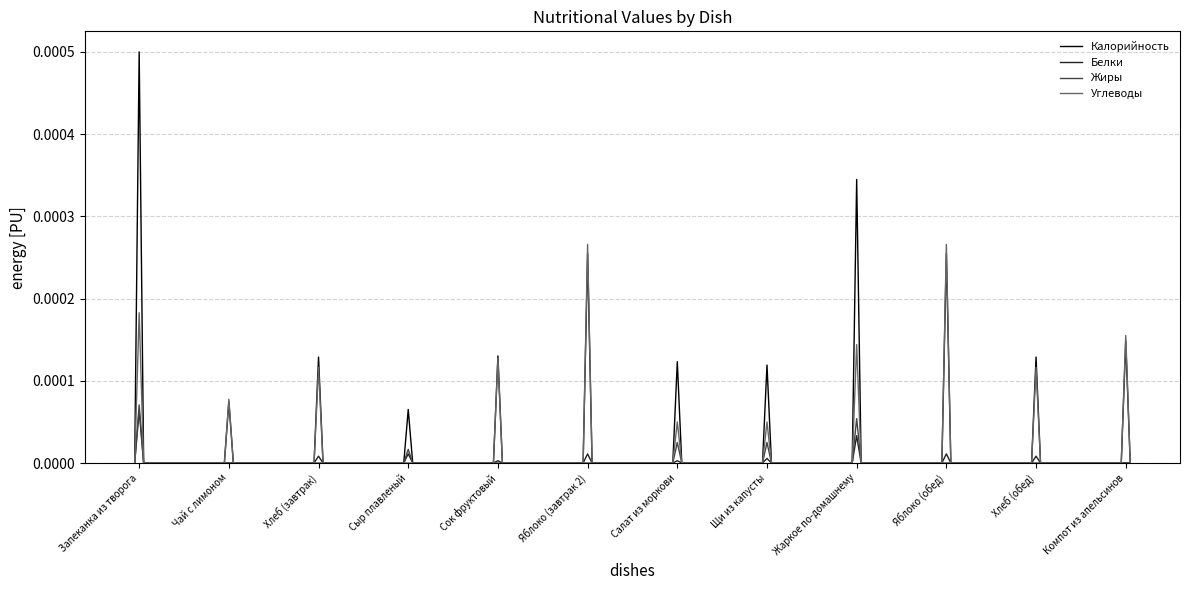

What are all the series names shown in the legend?

Калорийность, Белки, Жиры, Углеводы